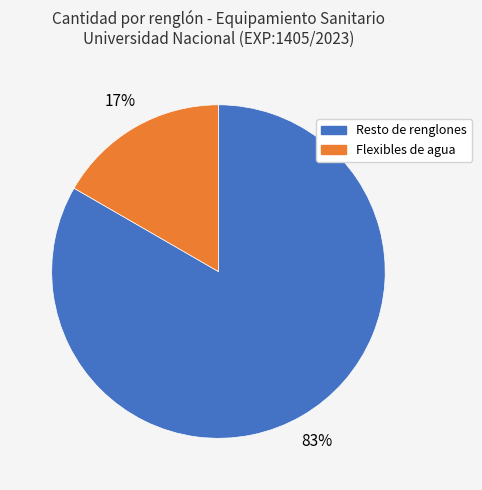

To the nearest percent, what is the average slice percentage?

50%